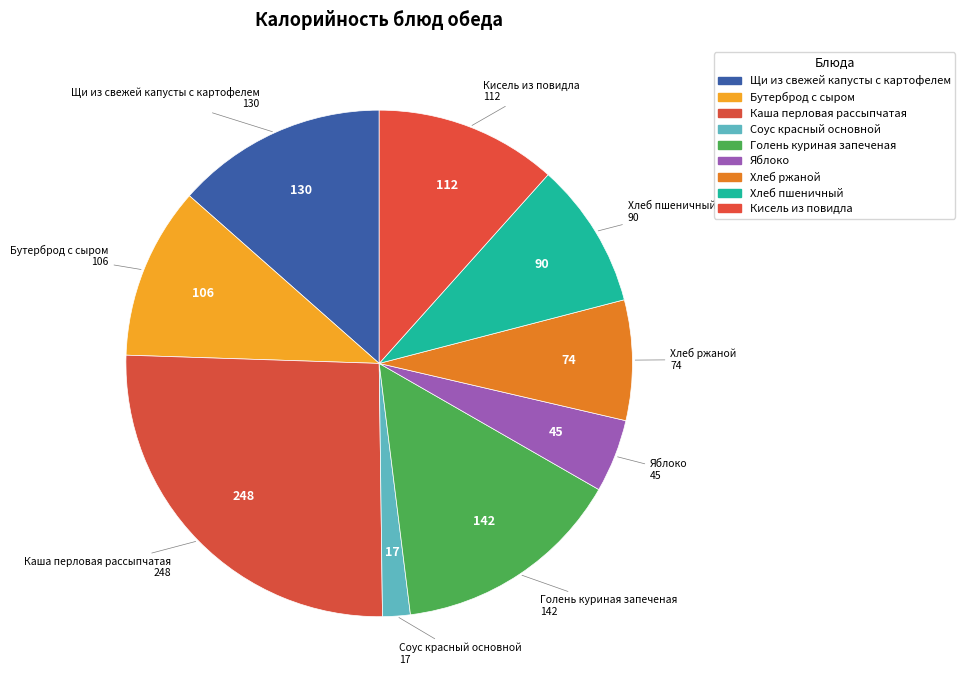

To the nearest percent, what portion does Яблоко represent?

5%